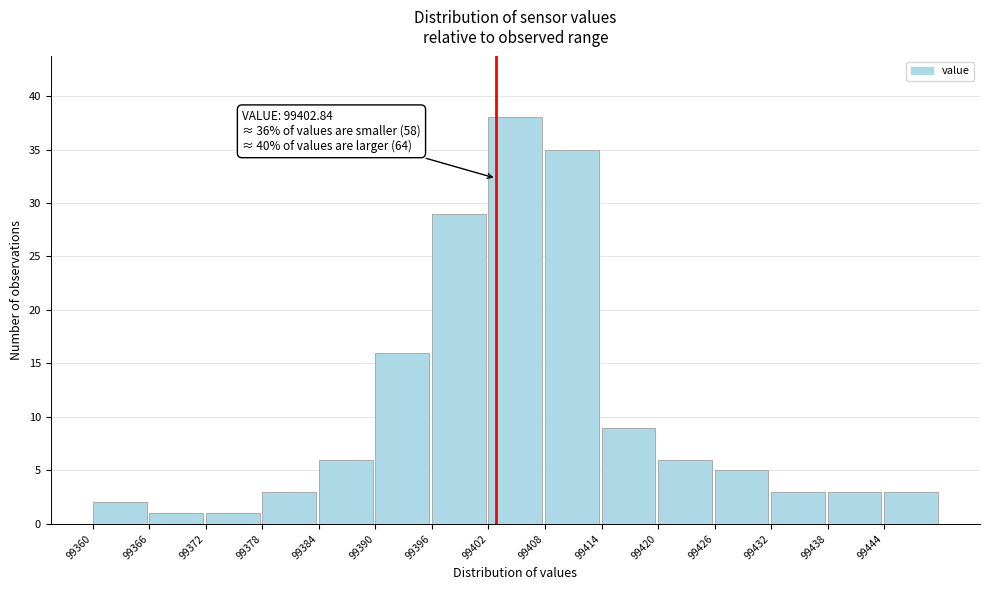

Over which range of the x-axis is the bar tallest?

99402 to 99408